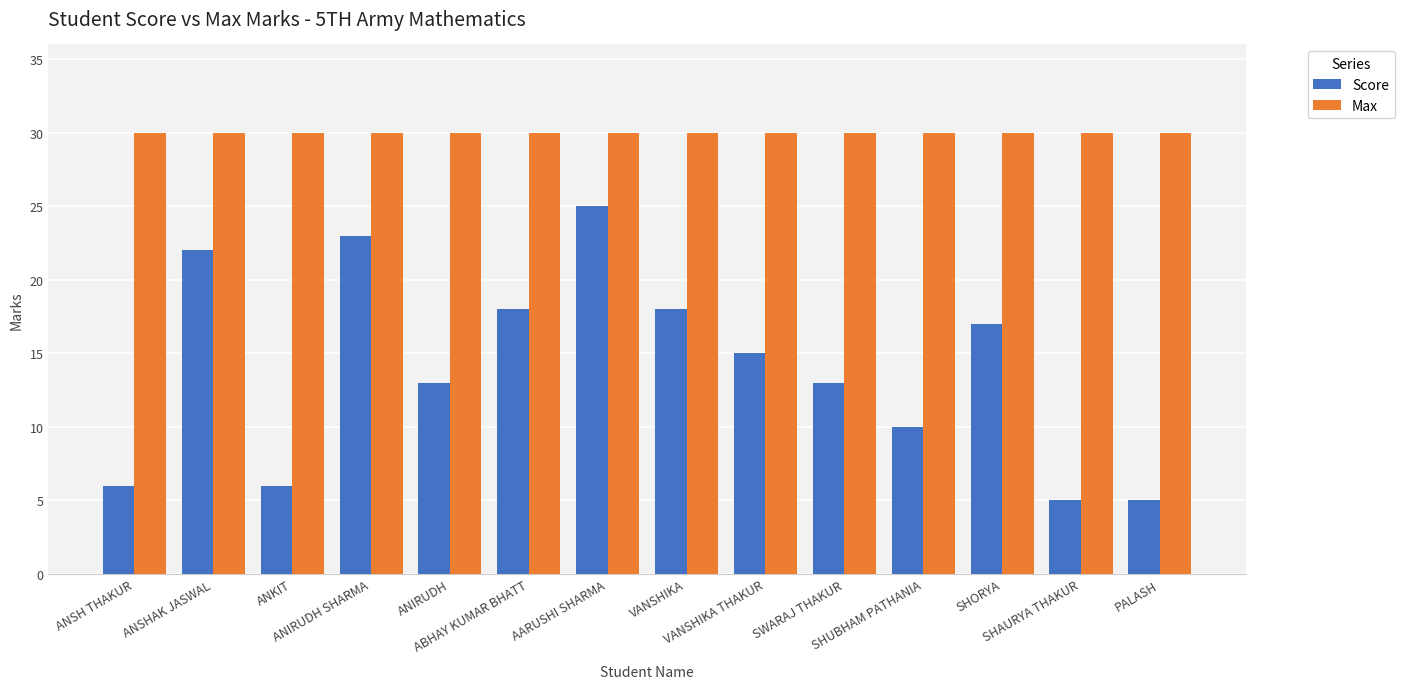

Are the bars grouped side by side (vs. stacked)?

Yes